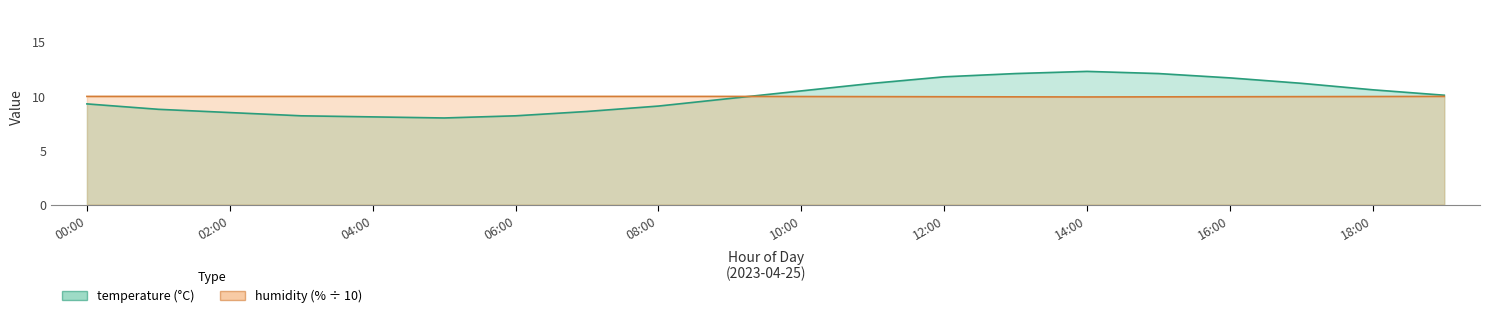

Reading right to left, list all the values displayed in this chart.

temperature: 10.1	10.6	11.2	11.7	12.1	12.3	12.1	11.8	11.2	10.5	9.8	9.1	8.6	8.2	8.0	8.1	8.2	8.5	8.8	9.3
humidity: 10.0	10.0	10.0	10.0	9.9	9.9	9.9	10.0	10.0	10.0	10.0	10.0	10.0	10.0	10.0	10.0	10.0	10.0	10.0	10.0